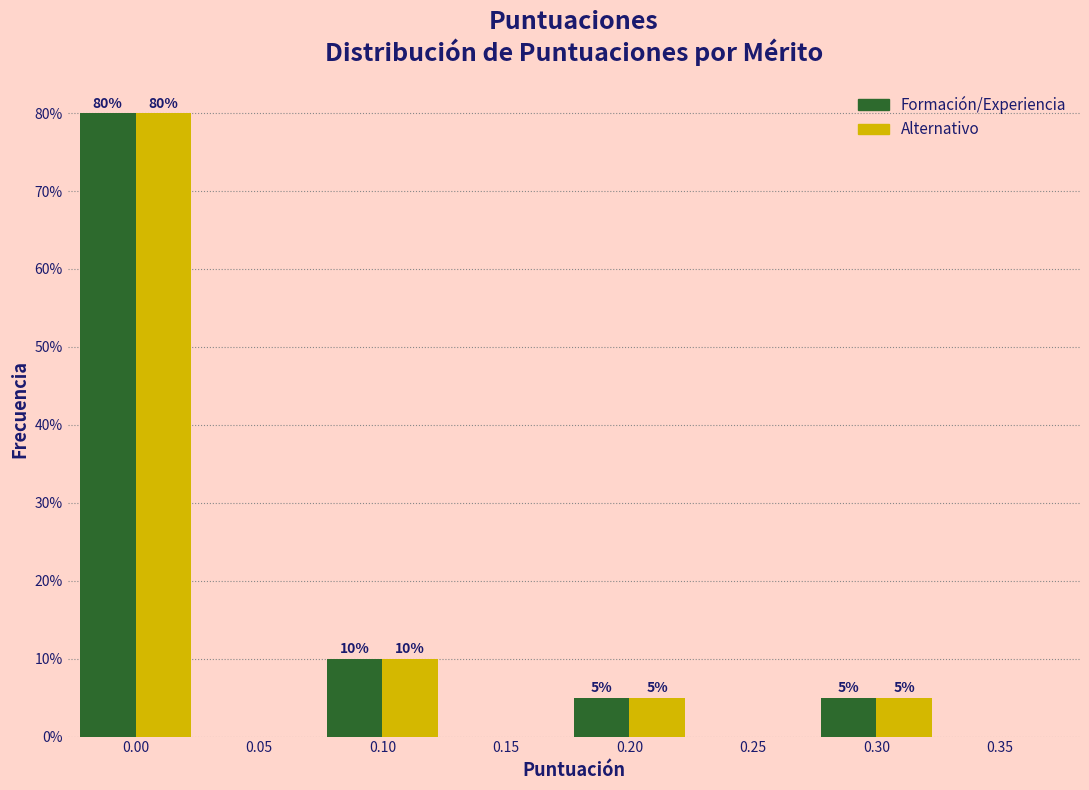

Reading left to right, extract all data points from this chart.

Formación/Experiencia: 80	10	5	5
Alternativo: 80	10	5	5